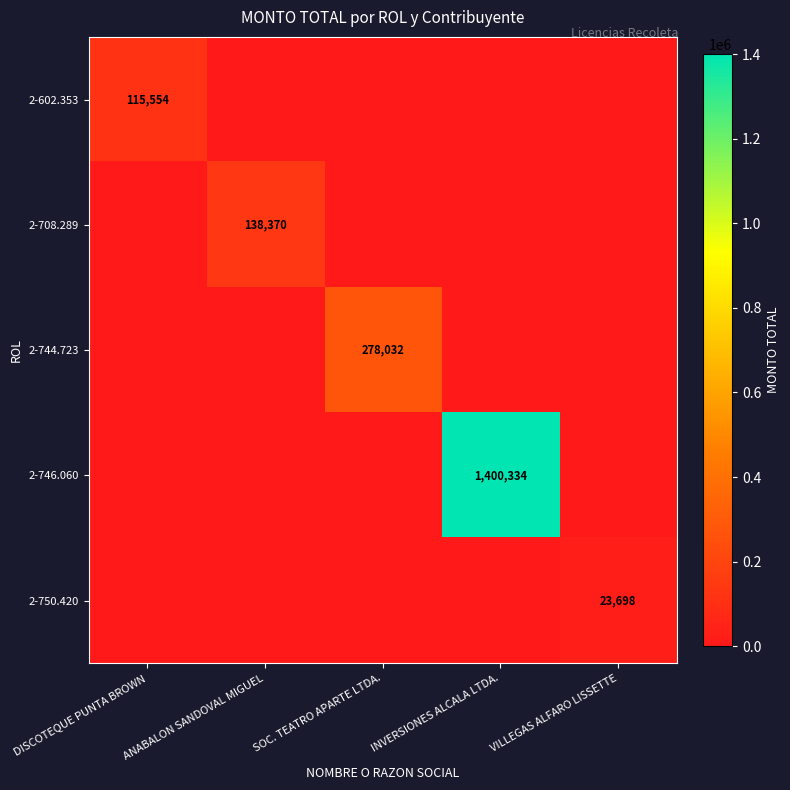

How many distinct data groups are displayed?

5